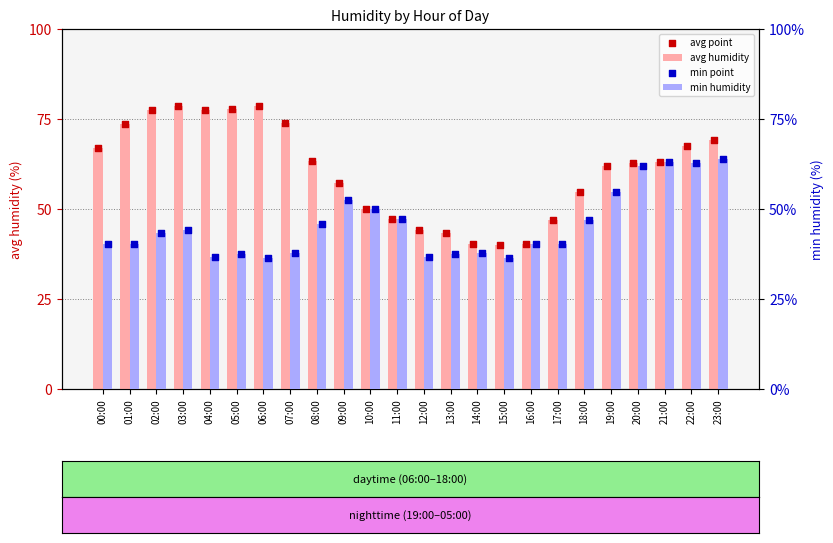

Which series contains the highest Y value?

avg humidity